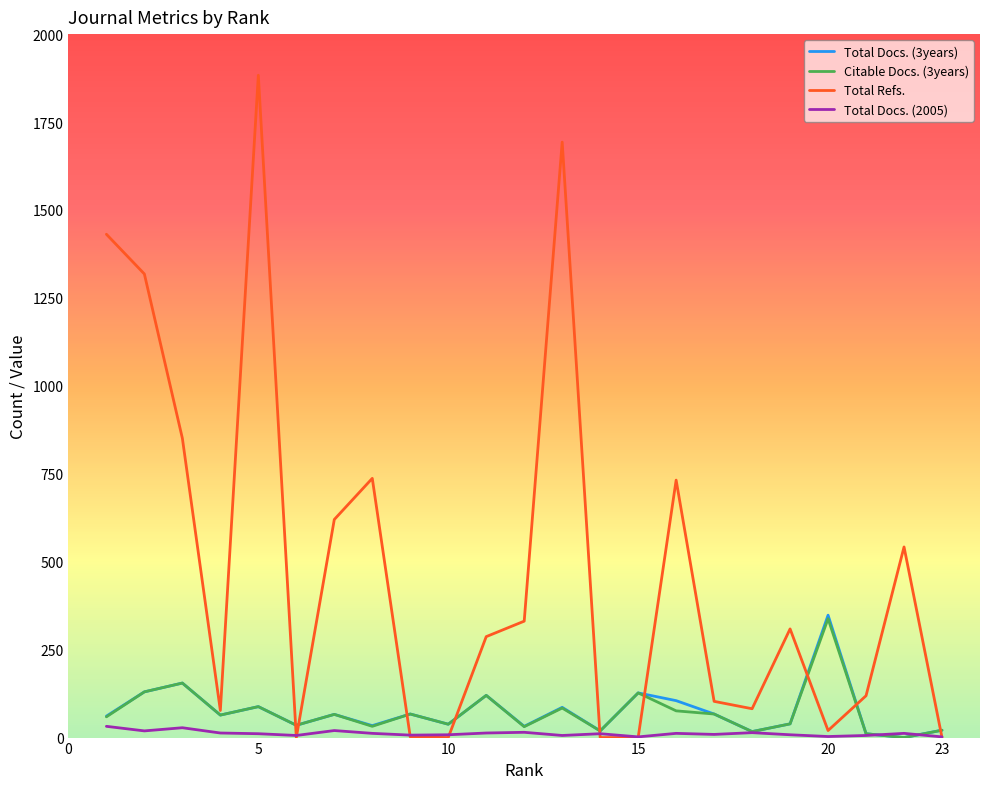

Which series has the largest range (max minus min)?

Total Refs.